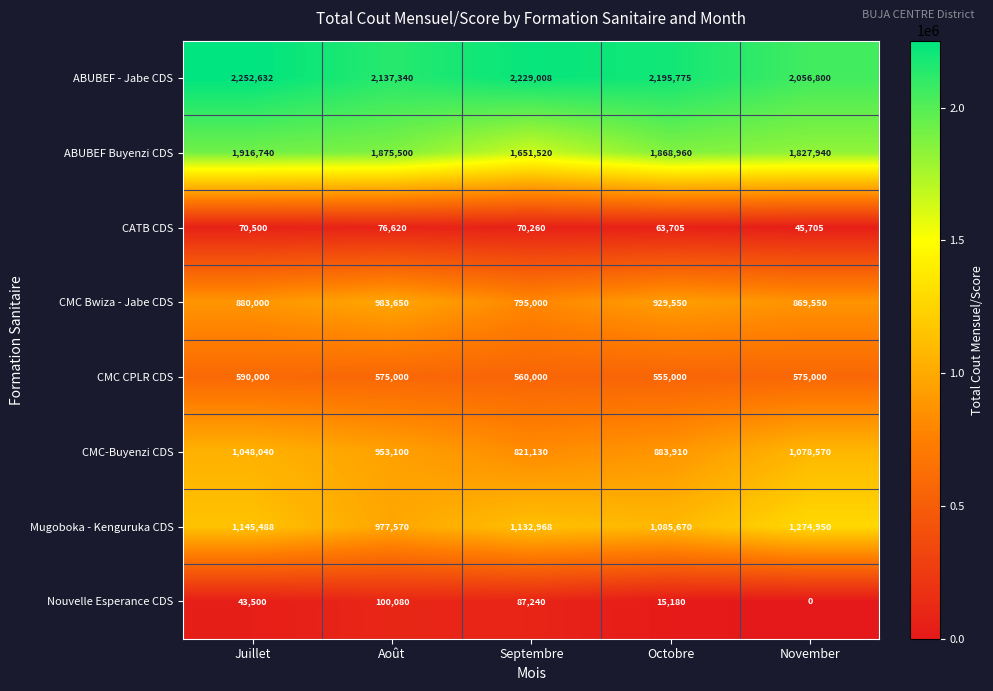

Which series changed the most between Octobre and November?

CMC-Buyenzi CDS